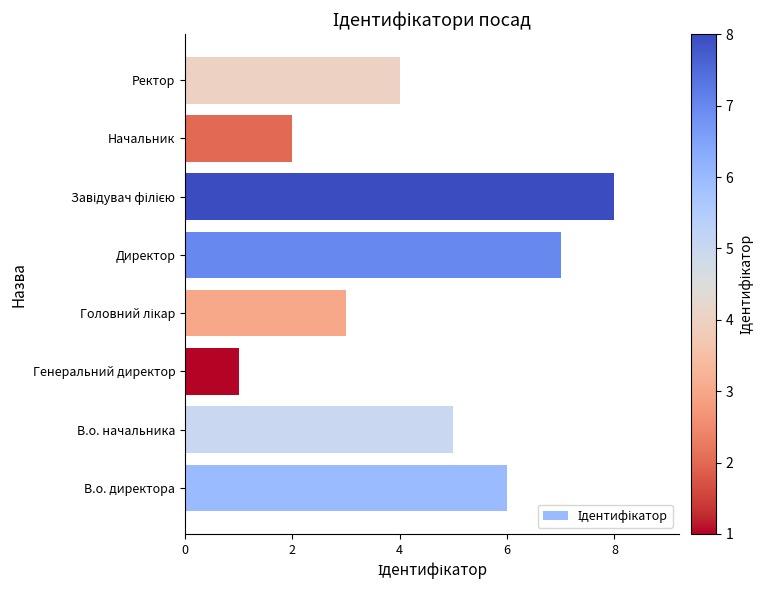

The chart shows a value of 5 at В.о. начальника. True or false?

True